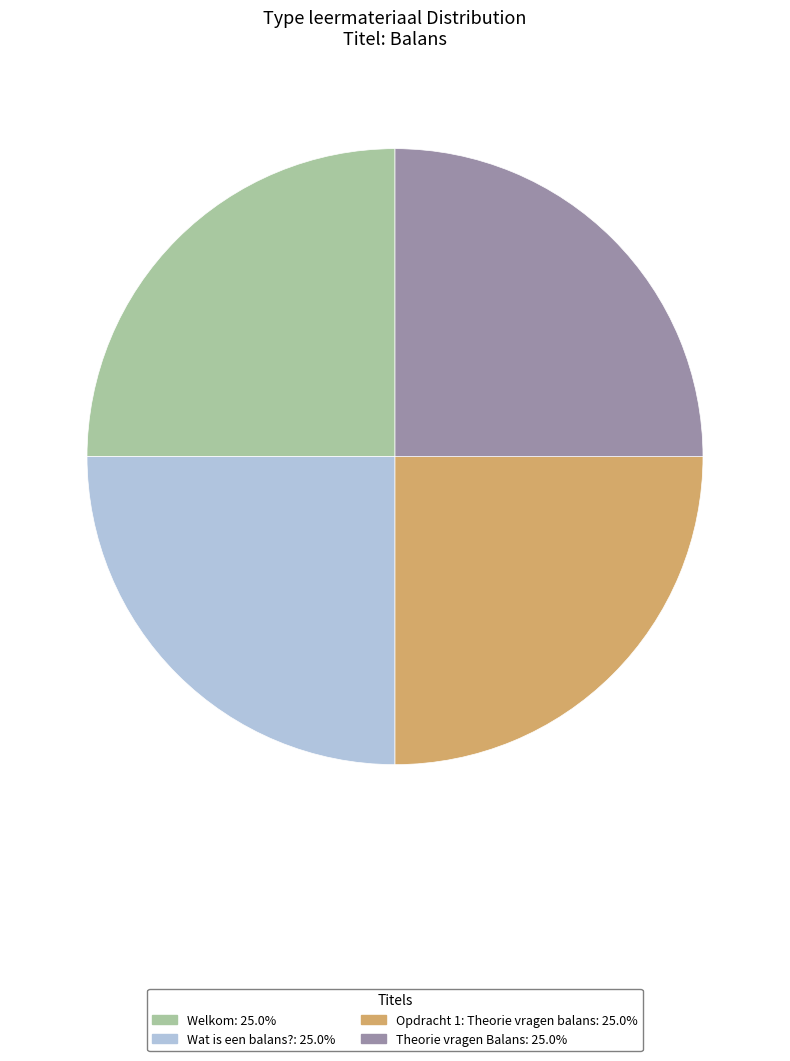

Is it true that Welkom is 34% of the pie?

False